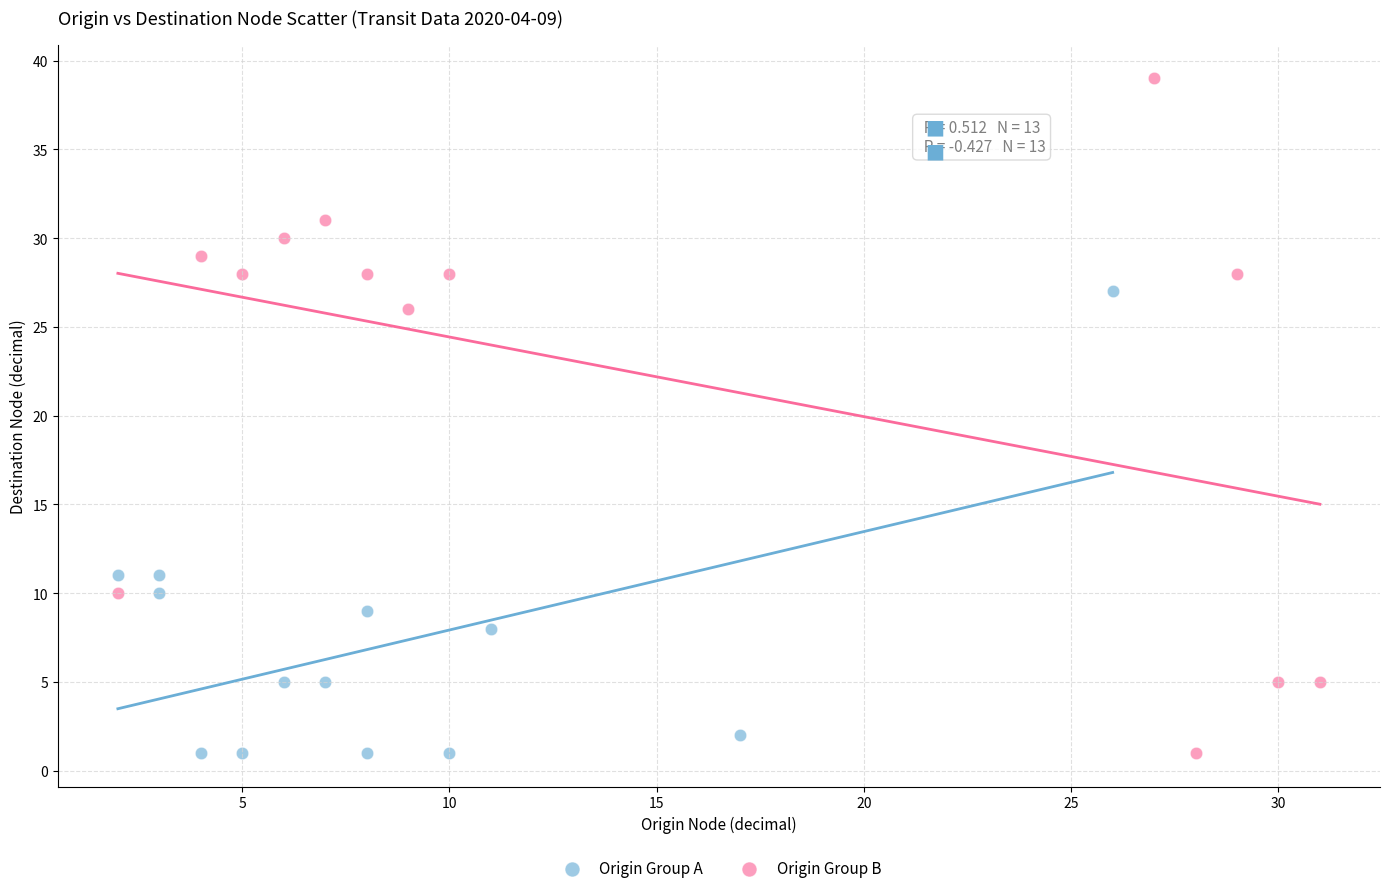

Which series reaches the maximum Y coordinate?

Origin Group B